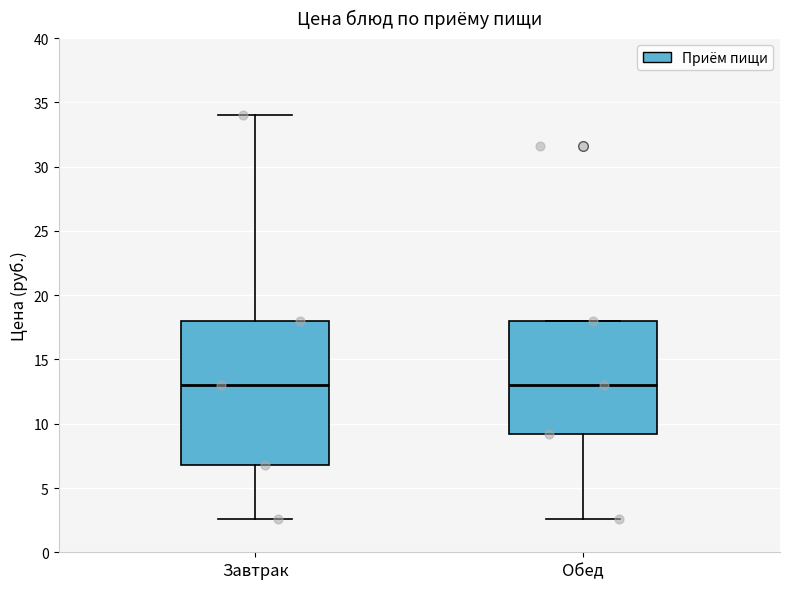

Comparing the boxes themselves (not the whiskers), which one is the tallest?

Завтрак